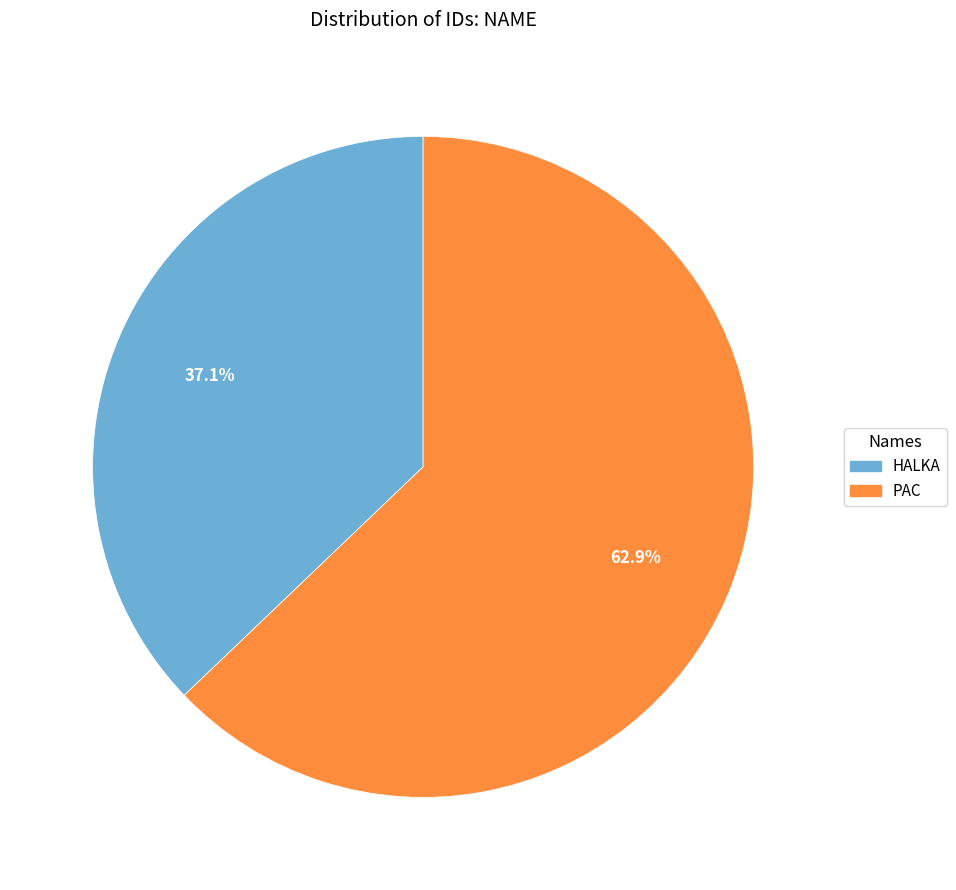

True or false: PAC accounts for 63% of the total.

True